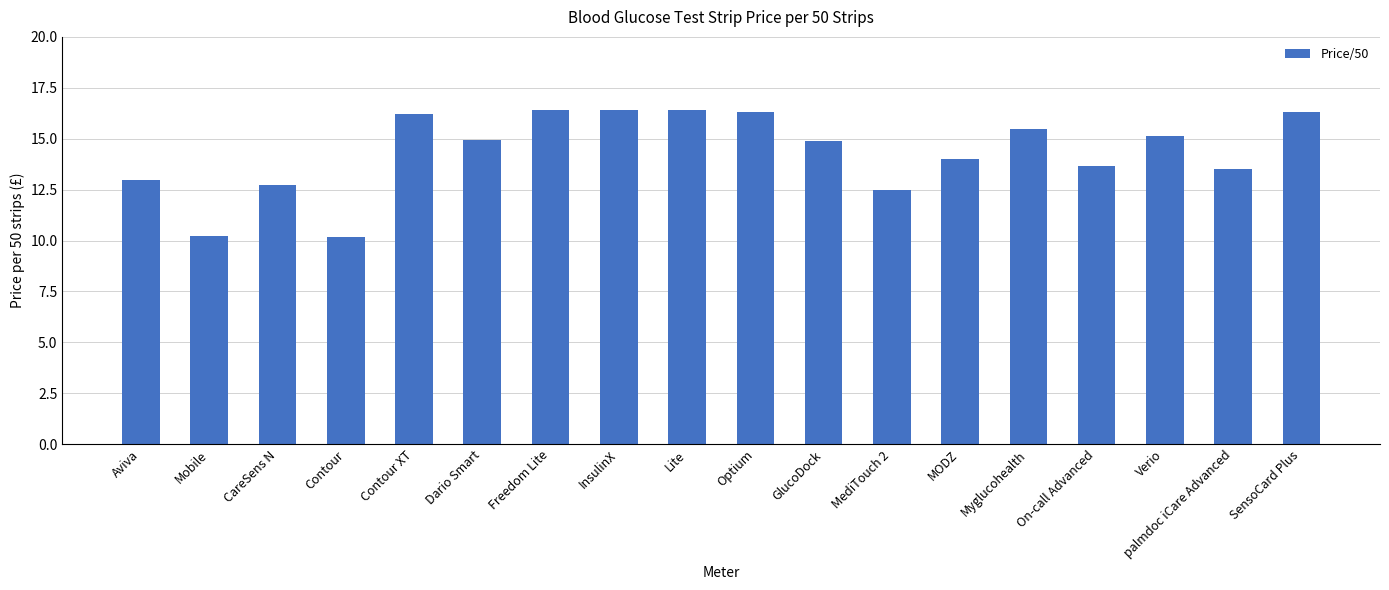

Approximately how many times larger is the value at Dario Smart compared to palmdoc iCare Advanced?

1.1